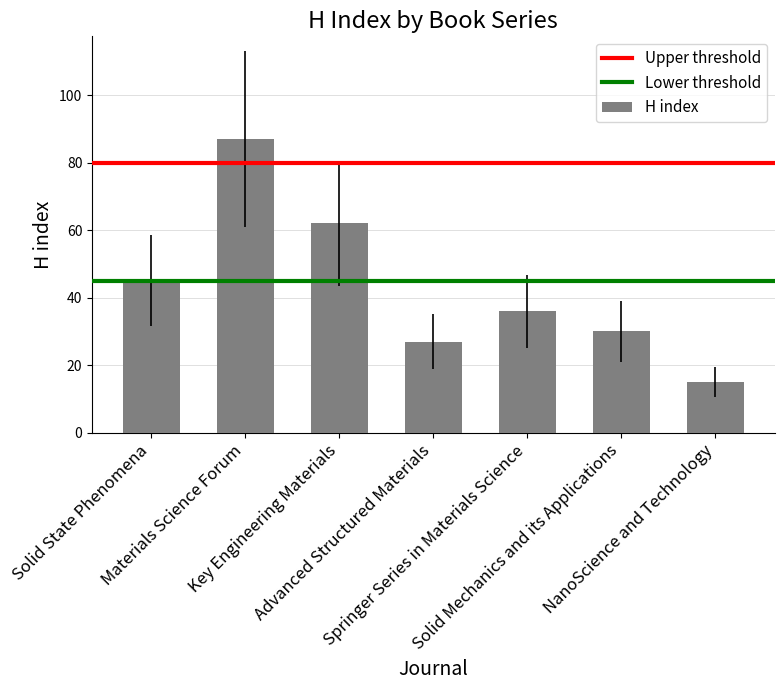

What is the label of the 7th bar from the left?

NanoScience and Technology